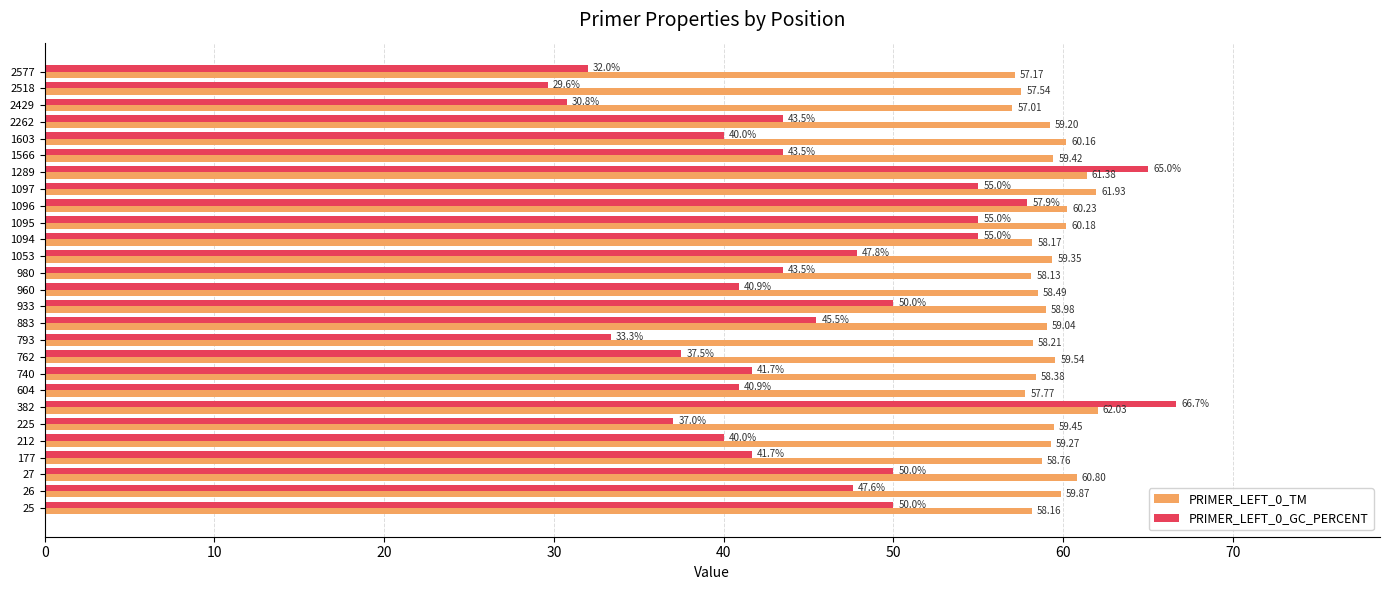

What is the average value of the PRIMER_LEFT_0_GC_PERCENT series?

45.2